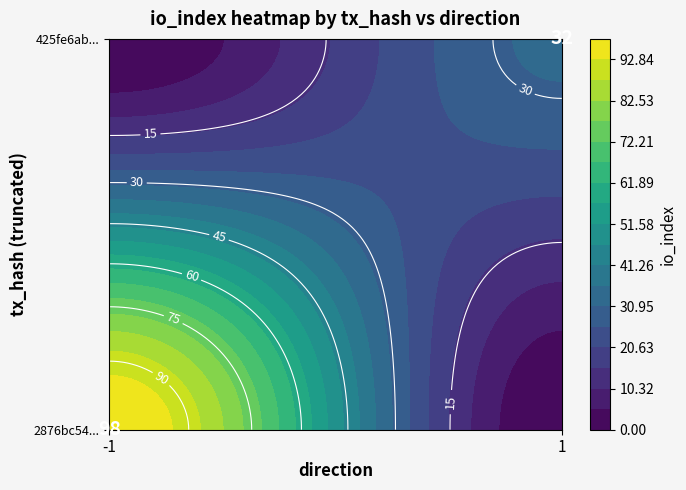

How many values in the 2876bc54ce2b016cb81e536675c28d06e05f300 series are below 98?

1